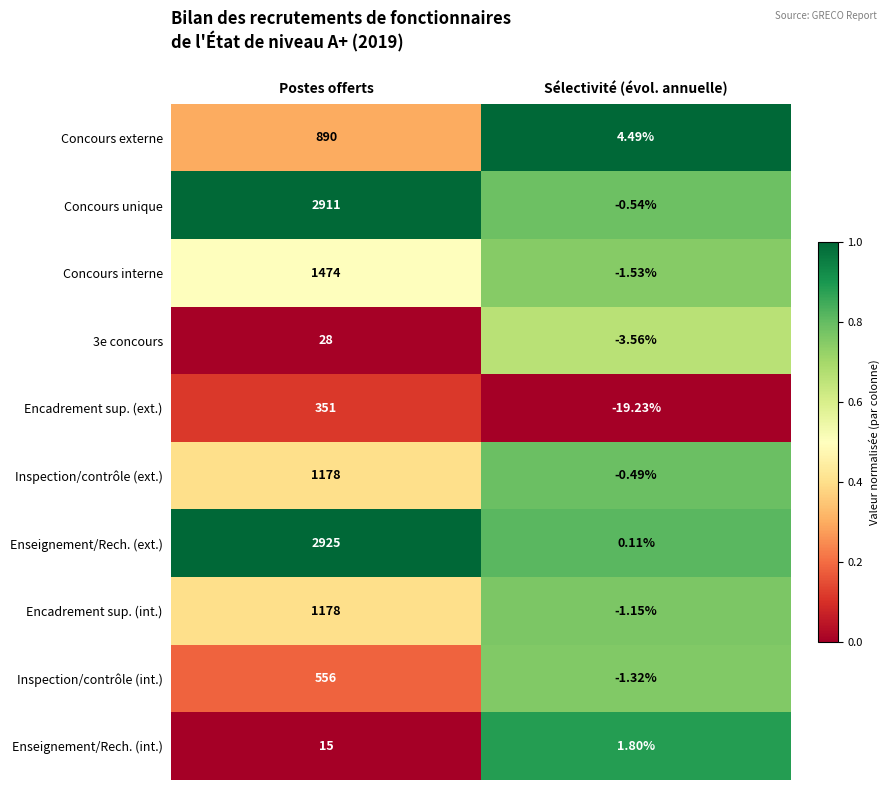

At which category does the chart reach its peak across all series?

Postes offerts